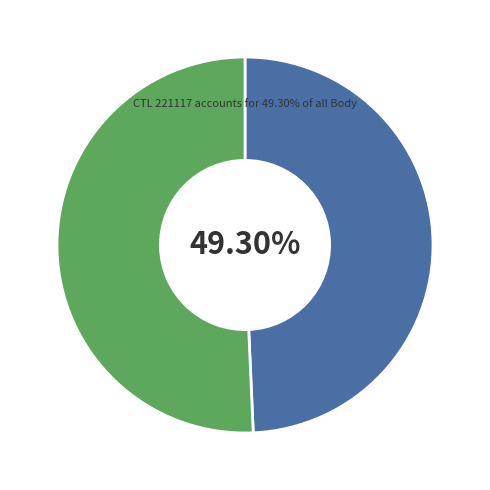

Does any single category account for the majority?

Yes